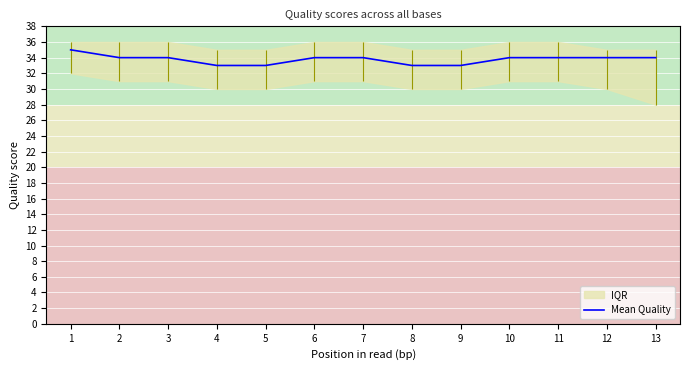

The value at 6 is 34. True or false?

True